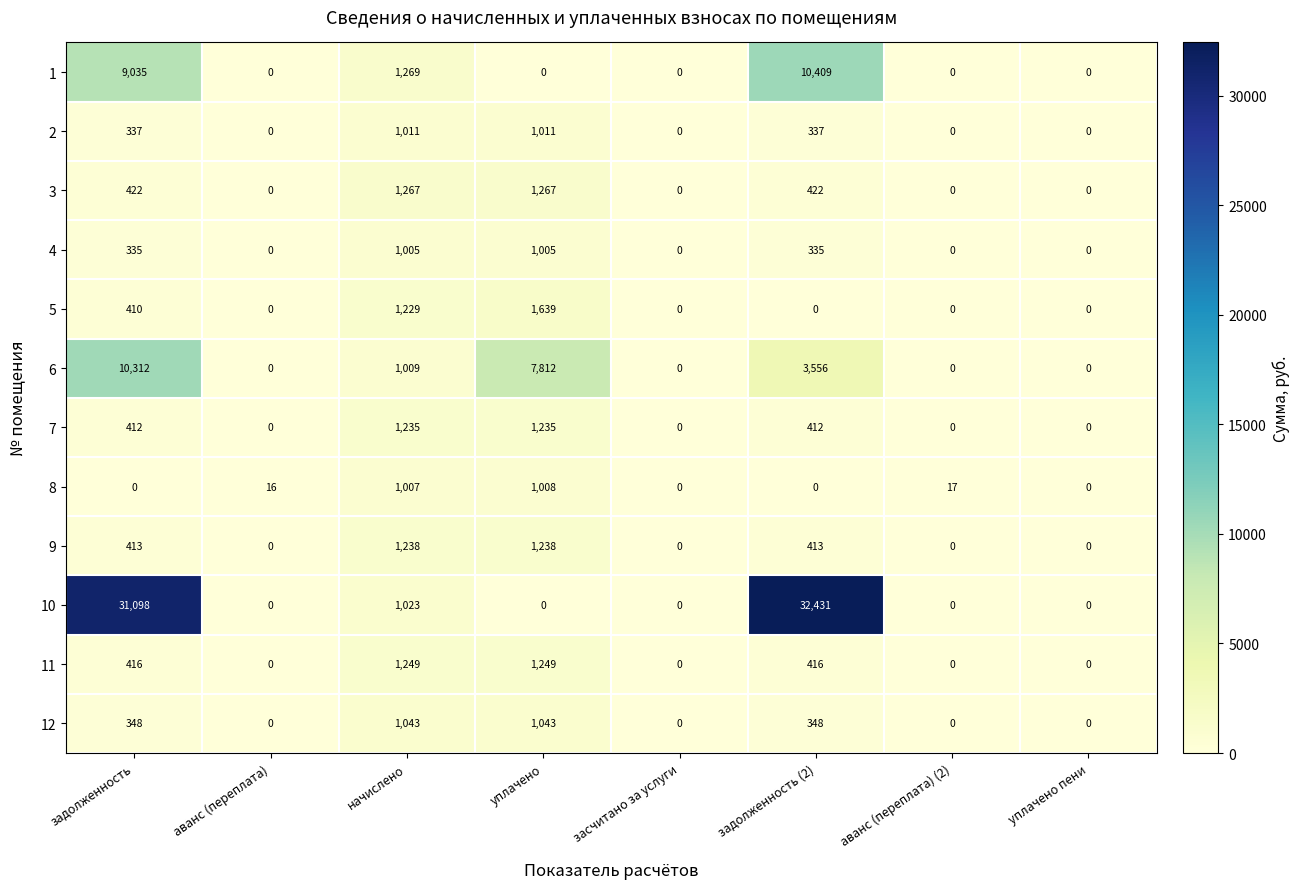

Rank the series by their maximum value, from lowest to highest.

4, 8, 2, 12, 7, 9, 11, 3, 5, 6, 1, 10